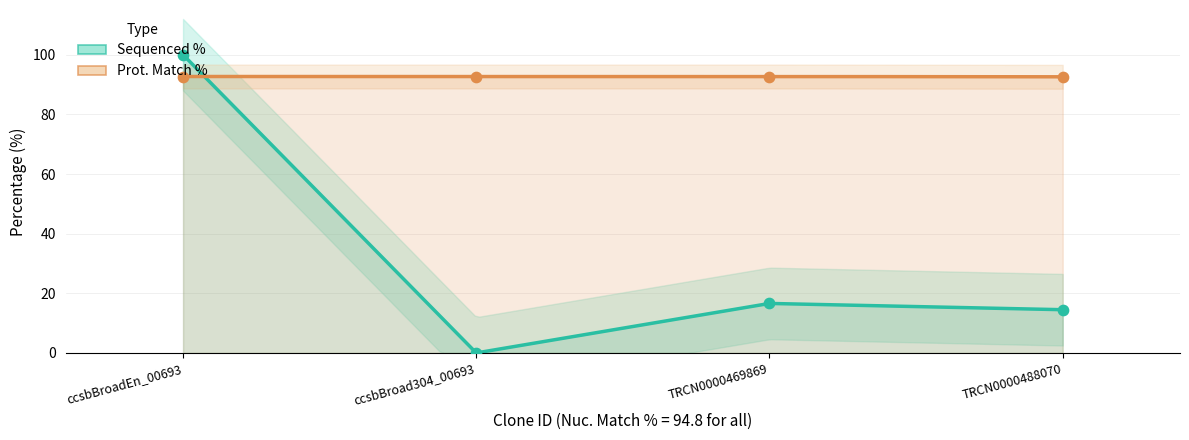

Which series has the largest total across all categories?

Prot. Match %